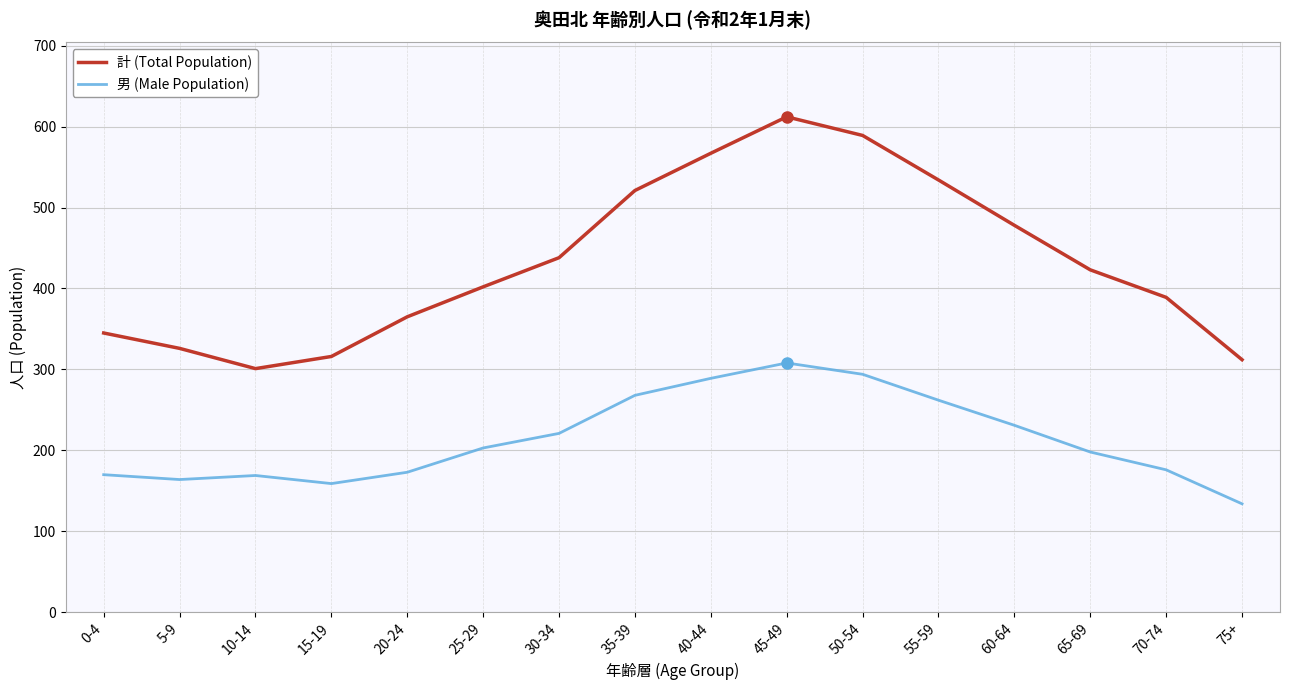

Where is the first local minimum for 計 (Total Population)?

10-14